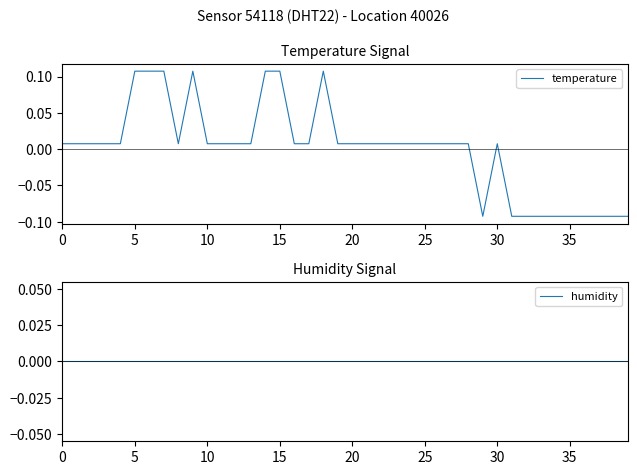

Which series has the widest spread of values?

temperature